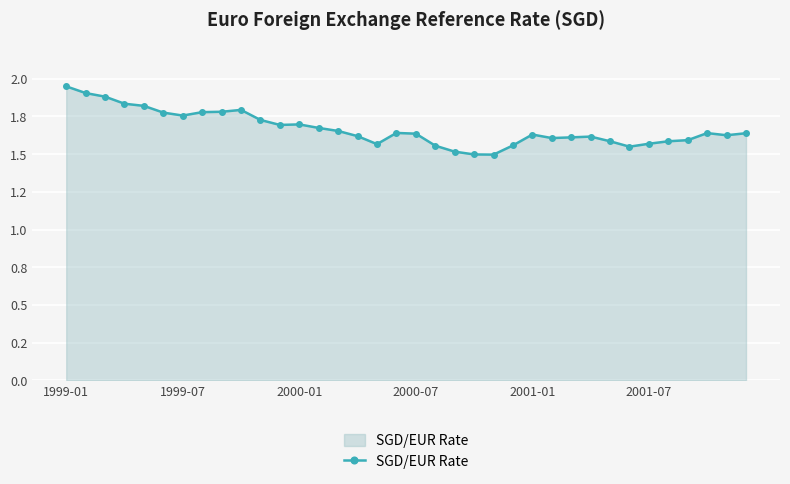

Does the chart have visible grid lines?

Yes